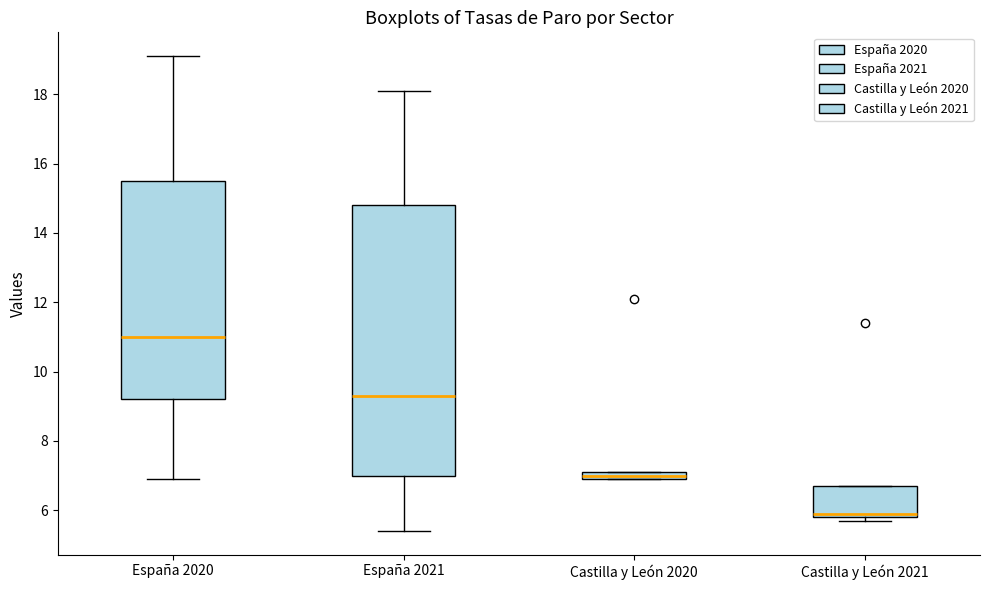

Comparing the boxes themselves (not the whiskers), which one is the tallest?

España 2021